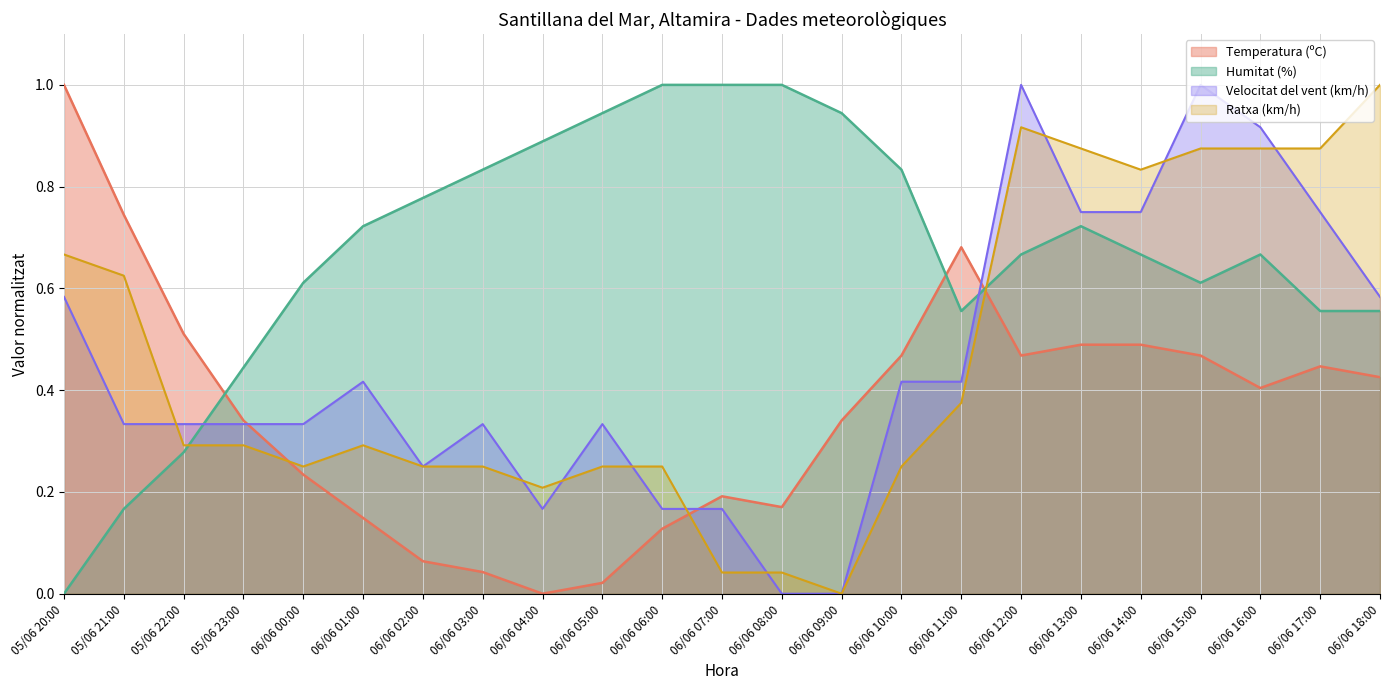

How many values in Velocitat del vent (km/h) are above zero?

21